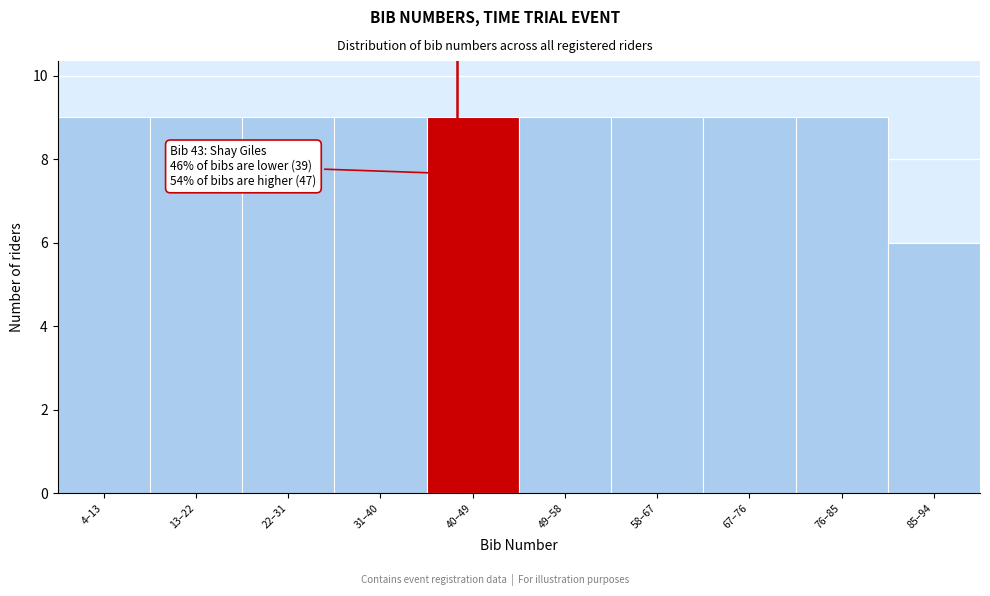

Reading left to right, extract all data points from this chart.

9	9	9	9	9	9	9	9	9	6